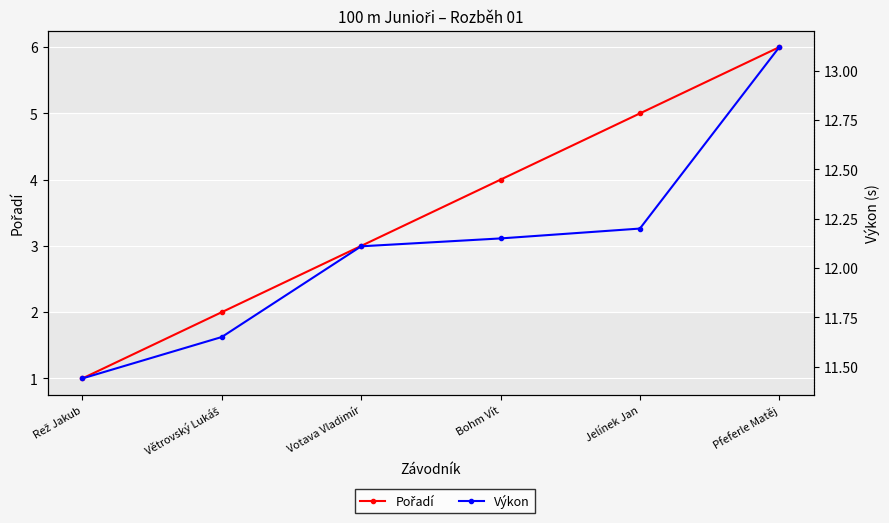

At which category is the sum across all series the highest?

Pfeferle Matěj